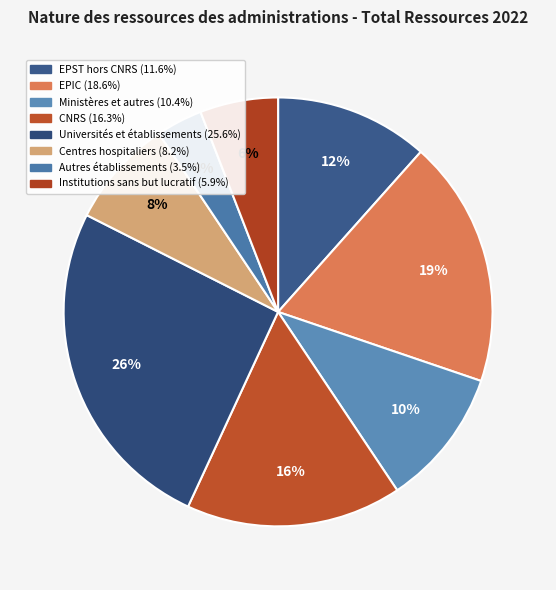

To the nearest percent, what is the difference between the largest and smallest slice percentages?

22%